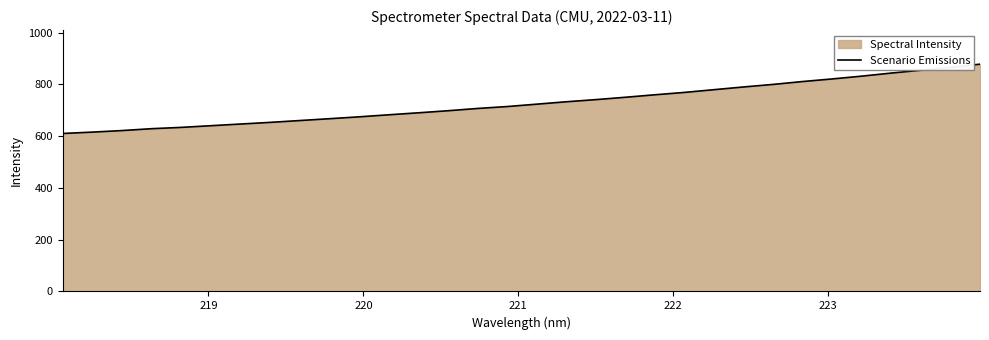

What is the difference between the maximum and minimum values?

267.6